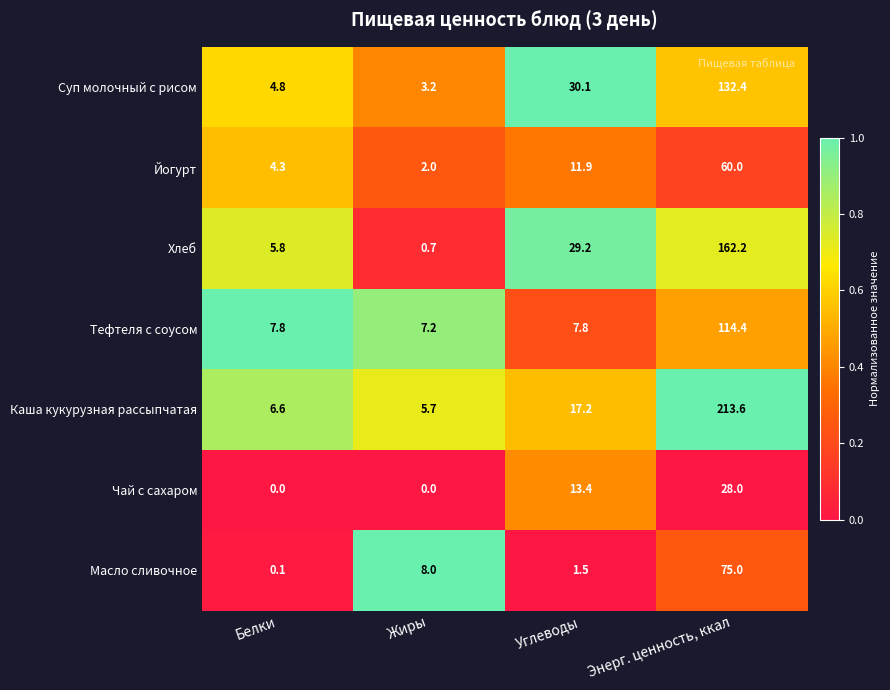

Between Белки and Жиры, which series saw the biggest shift?

Масло сливочное